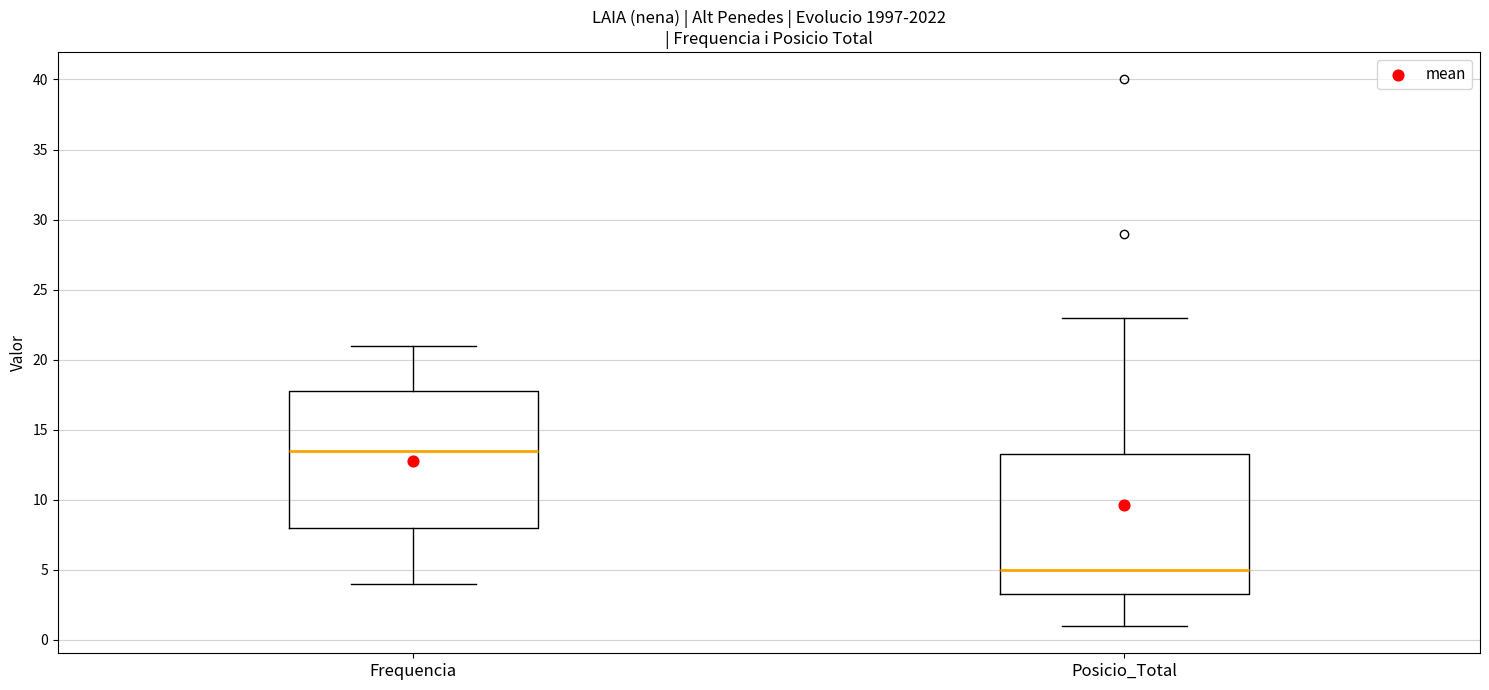

Reading left to right, read every box against the y-axis: the position of its median line, the range the box covers, and the ends of its whiskers. The values are not printed on the chart, so give them approximately, as read against the axis.

Frequencia: median 13.5, box 8.0 to 18.0, whiskers 4.0 to 21.0
Posicio_Total: median 5.0, box 3.5 to 13.5, whiskers 1.0 to 23.0